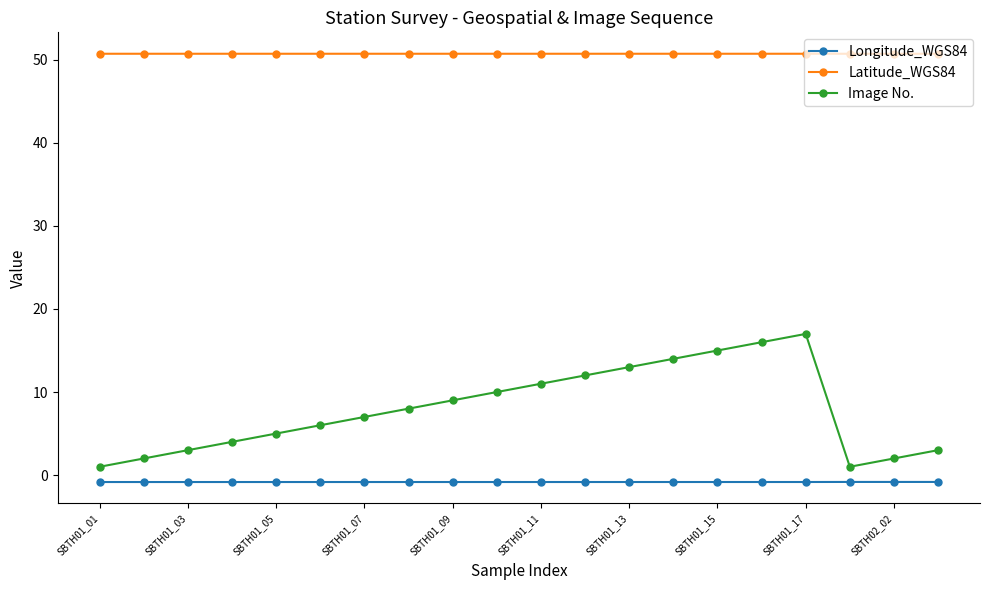

Which series has the largest range (max minus min)?

Image No.